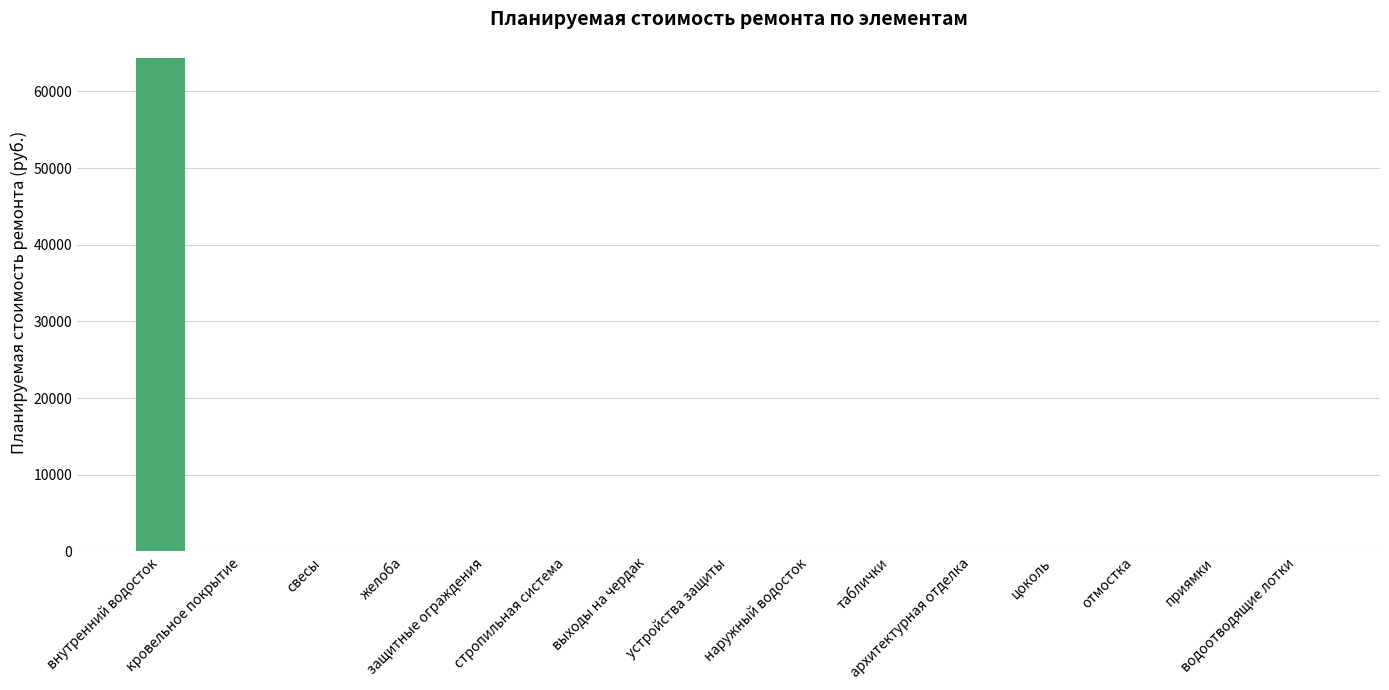

What is the greatest value displayed?

64349.4